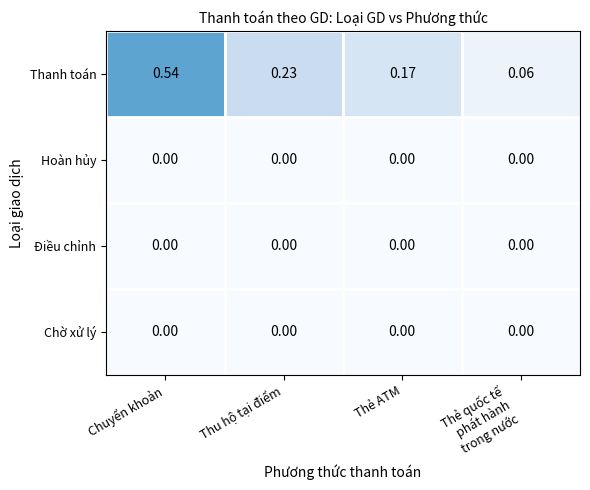

Between Chuyển khoản and Thẻ ATM, which series saw the biggest shift?

Thanh toán